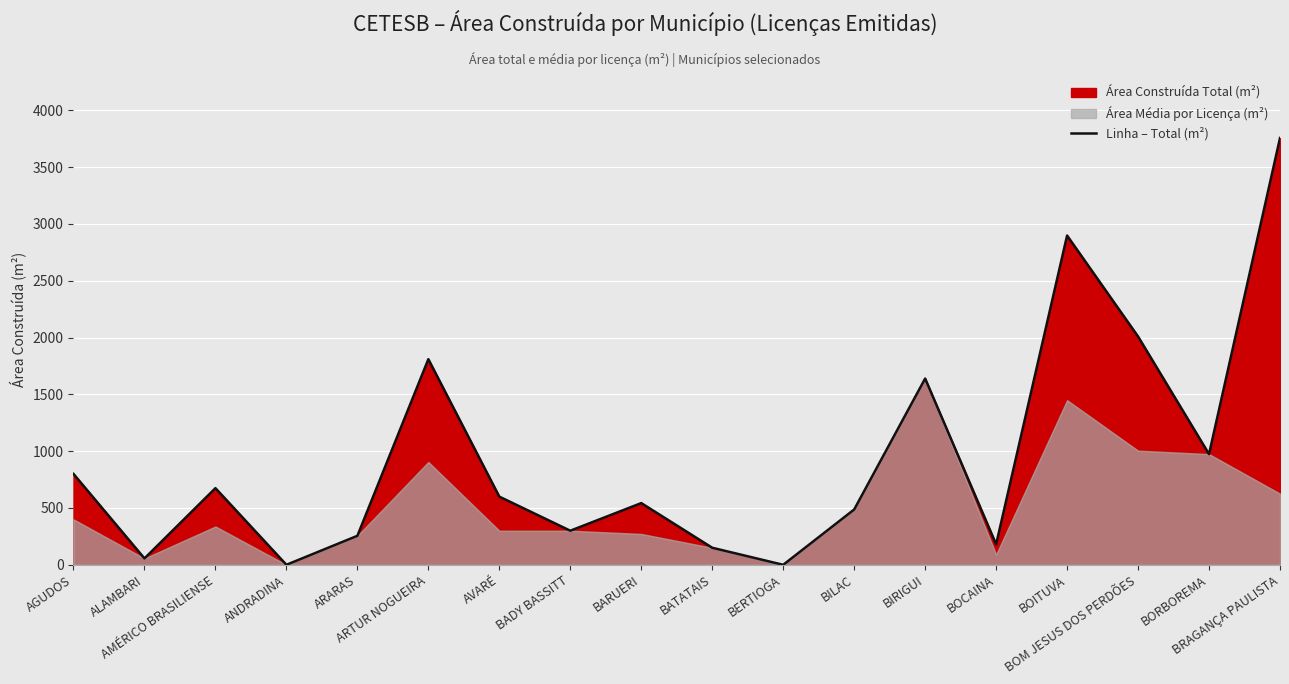

What is the label of the 2nd point from the right?

BORBOREMA